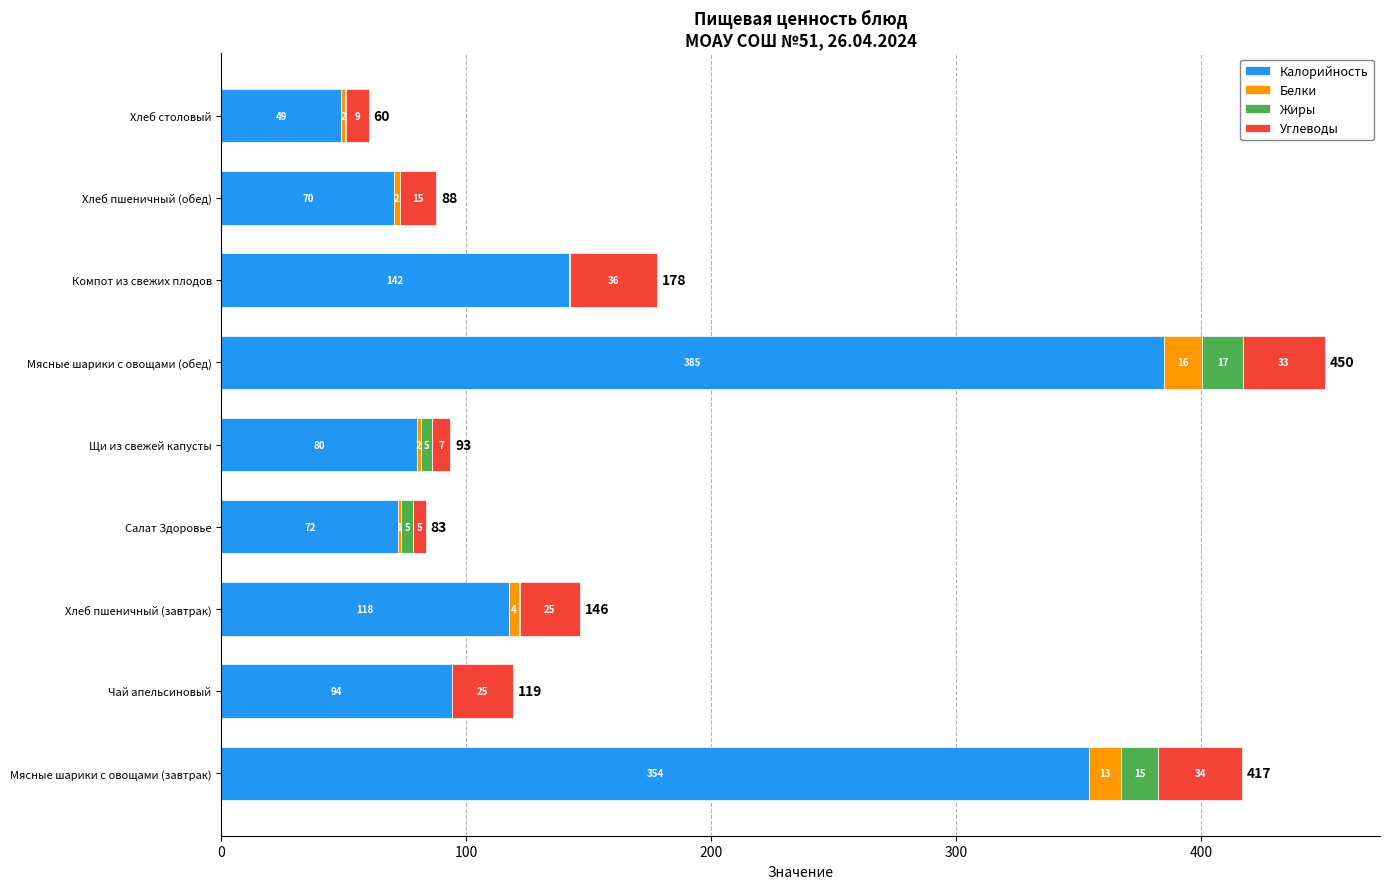

What are all the series names shown in the legend?

Калорийность, Белки, Жиры, Углеводы